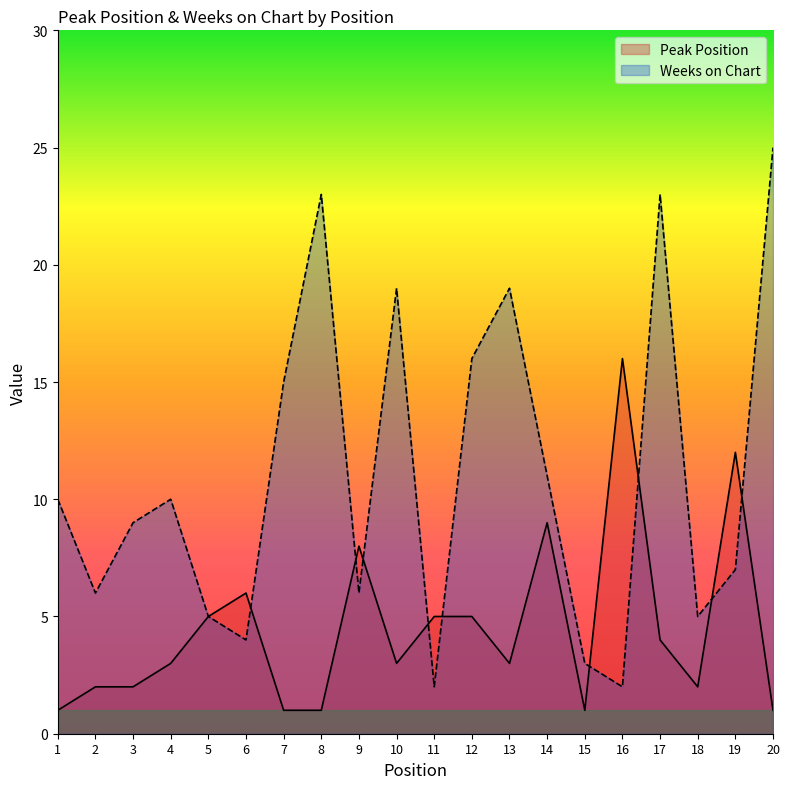

How many data points in Weeks on Chart are above 10?

8